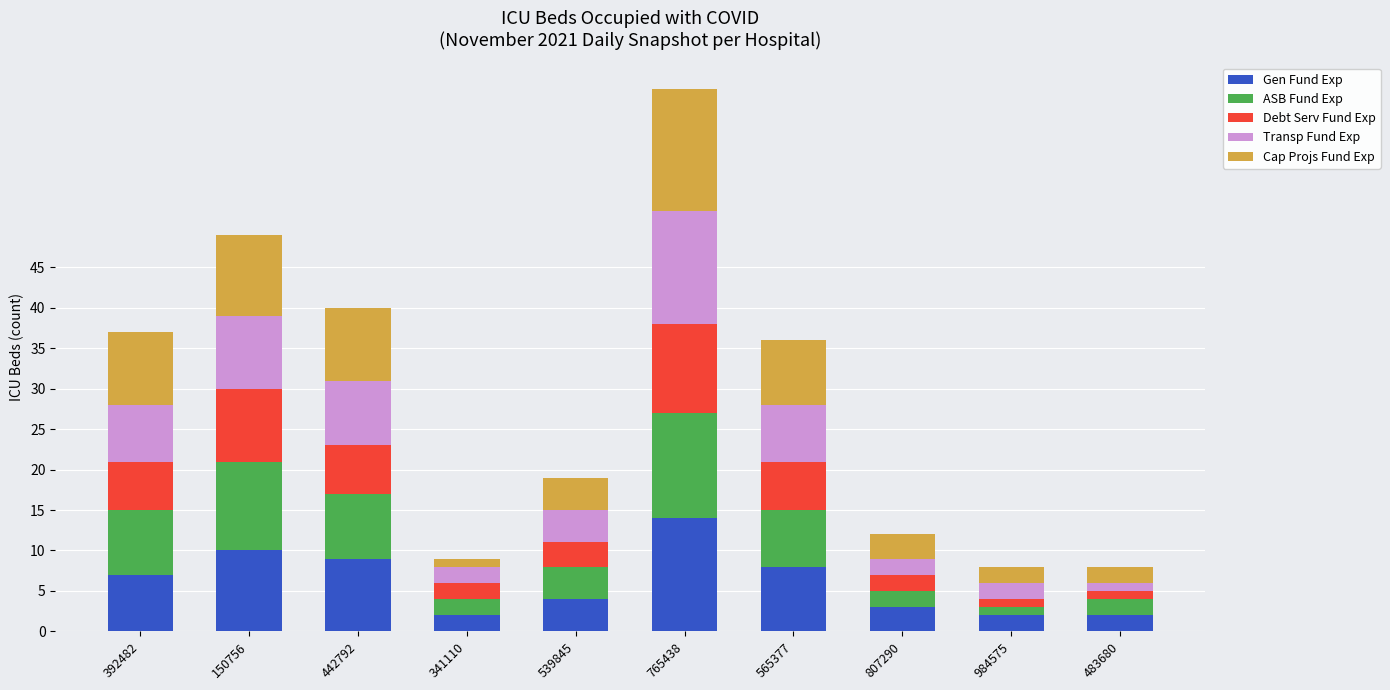

How many data points does each series have?

10